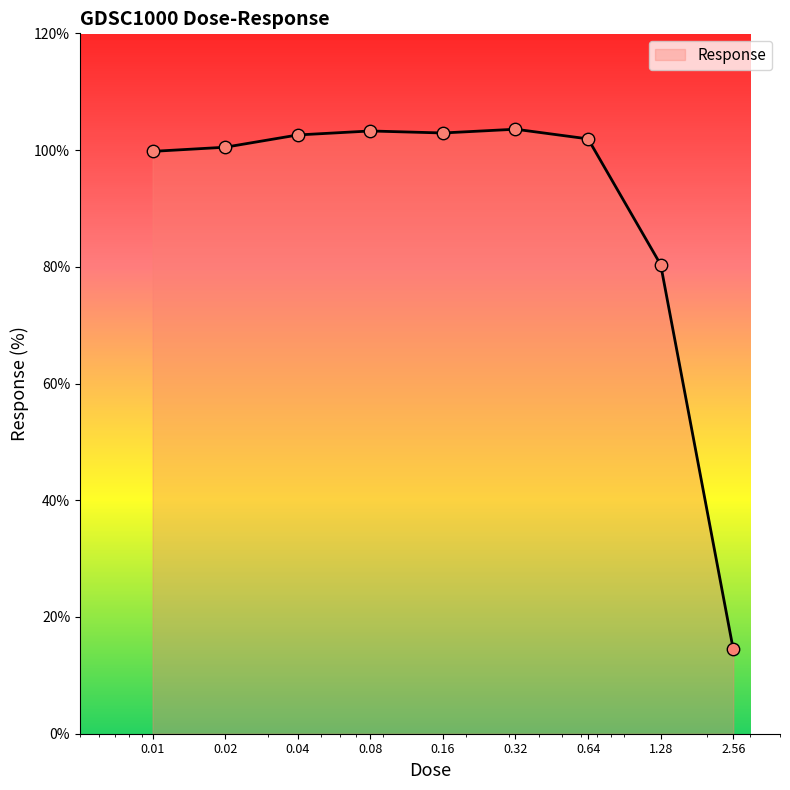

What is the greatest value displayed?

103.6